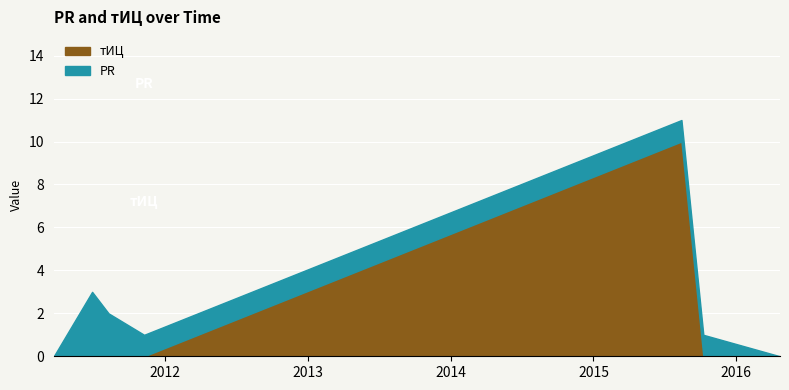

The тИЦ series shows 0 at 2015-10-09. True or false?

True